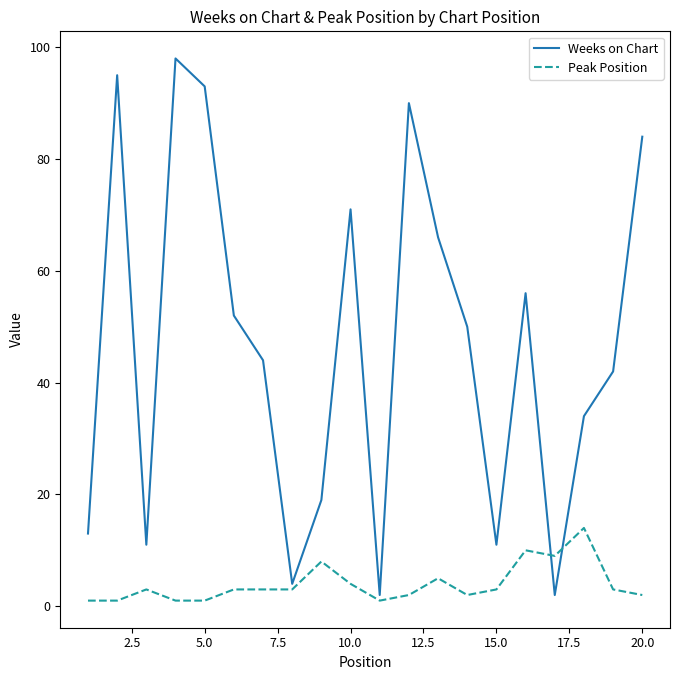

What is the maximum value shown in the chart?

98